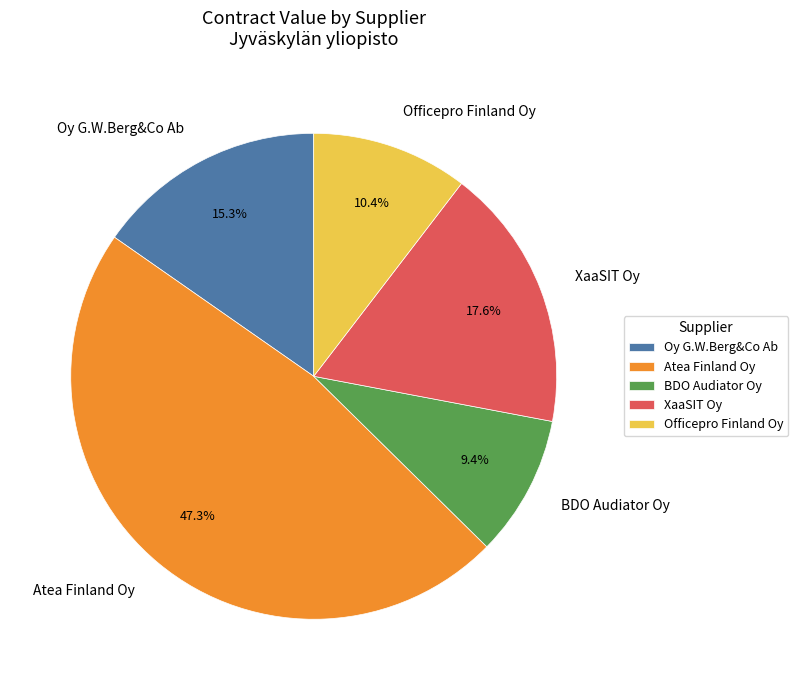

Approximately how many times larger is the value at XaaSIT Oy compared to Atea Finland Oy?

0.4